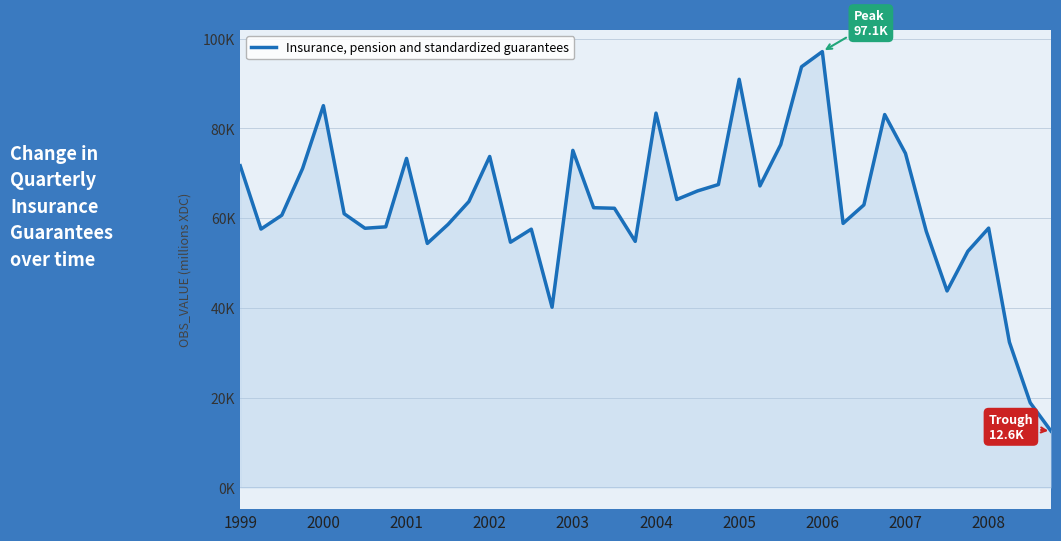

List the labels in order of value, smallest first.

39, 38, 37, 15, 34, 35, 2008, 13, 19, 33, 14, 2000, 2005, 36, 2006, 10, 29, 2001, 2004, 18, 17, 30, 11, 21, 22, 25, 23, 2002, 1999, 2007, 12, 32, 16, 26, 31, 20, 2003, 24, 27, 28